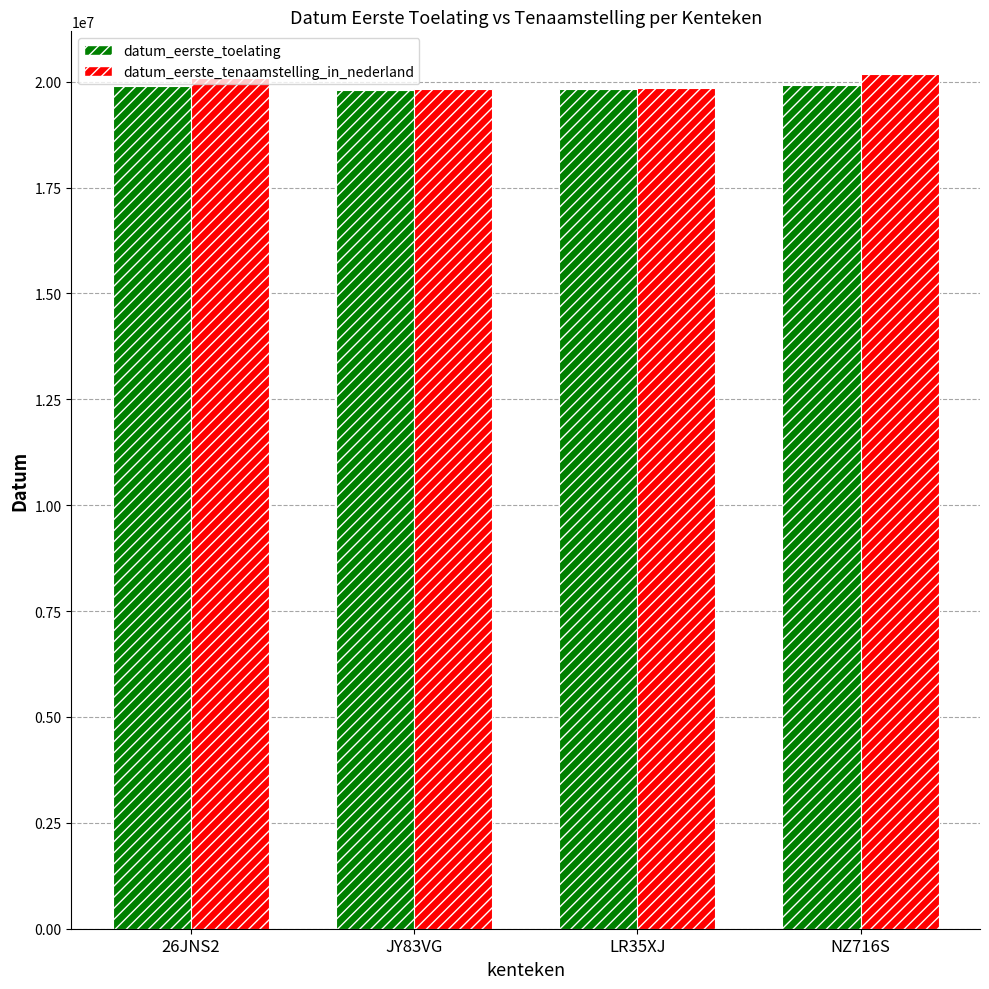

What is the sum of all datum_eerste_toelating values?

79442992